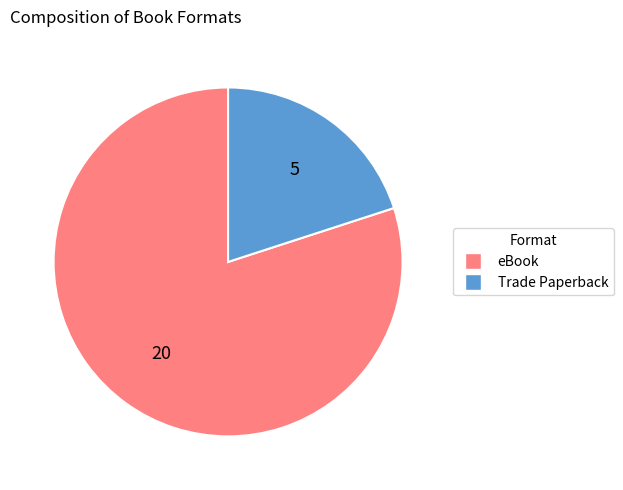

The Trade Paperback slice represents 29% of the pie. True or false?

False